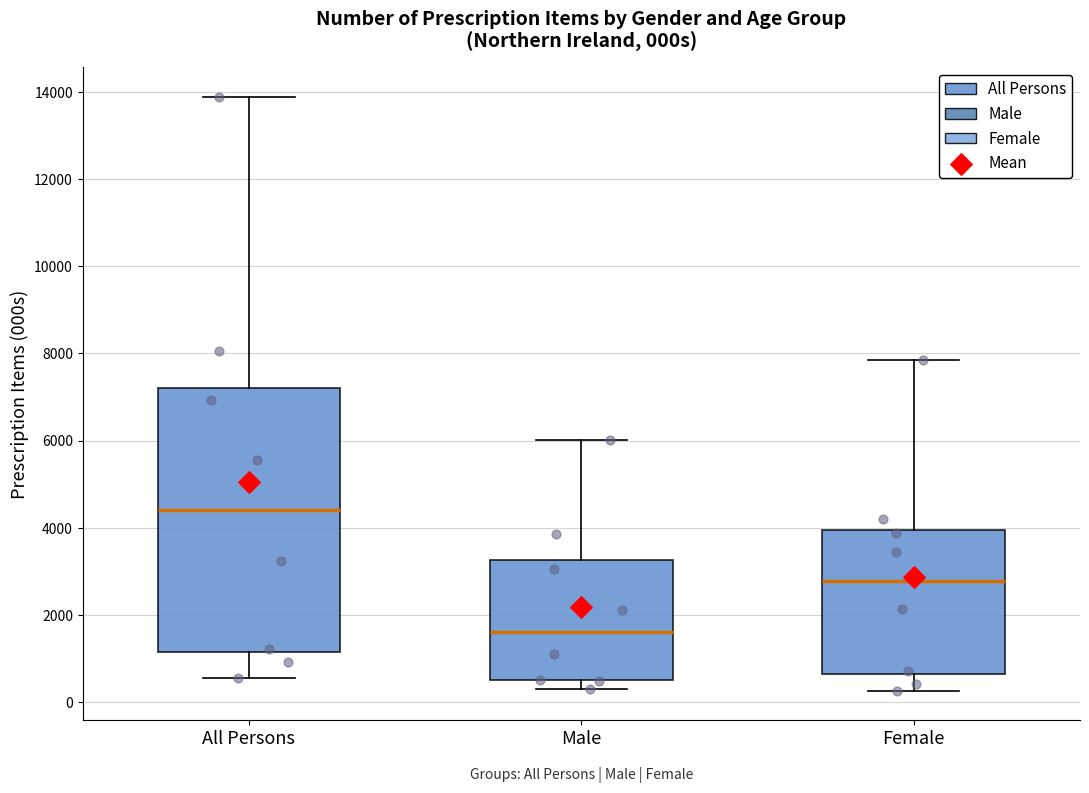

Reading left to right, read every box against the y-axis: the position of its median line, the range the box covers, and the ends of its whiskers. The values are not printed on the chart, so give them approximately, as read against the axis.

All Persons: median 4400, box 1200 to 7200, whiskers 600 to 13800
Male: median 1600, box 600 to 3200, whiskers 200 to 6000
Female: median 2800, box 600 to 4000, whiskers 200 to 7800